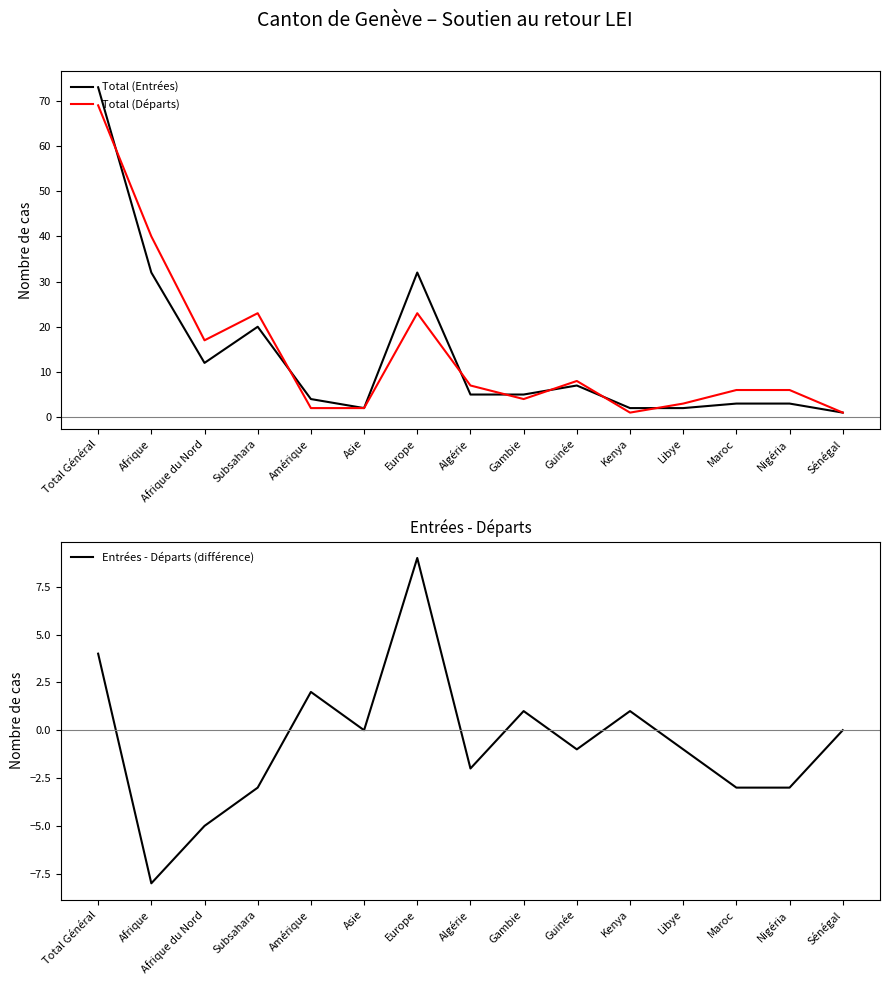

What is the highest value of the Total (Entrées) series?

73